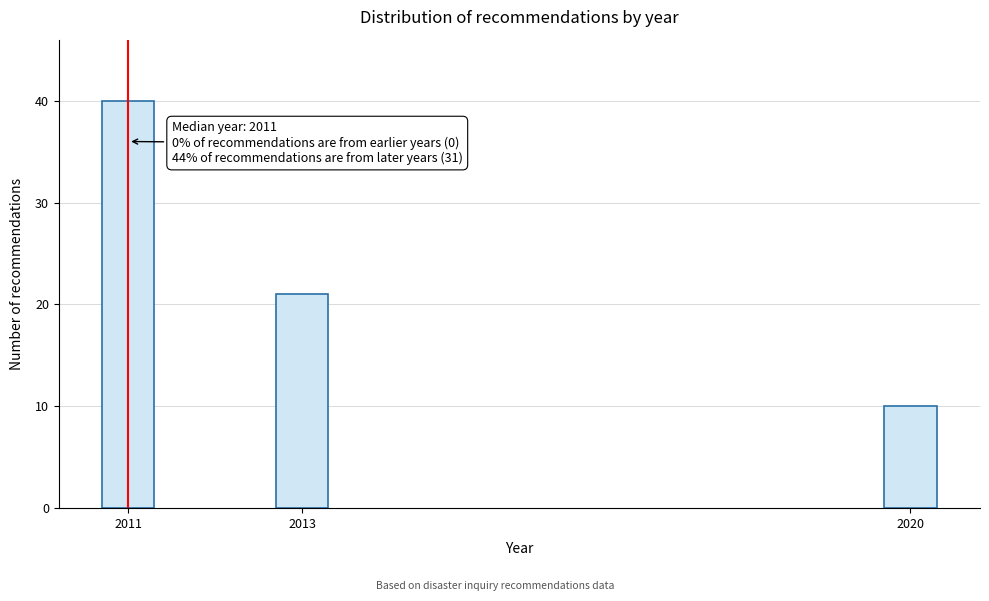

Reading left to right, list all the values displayed in this chart.

2011=40	2013=21	2020=10